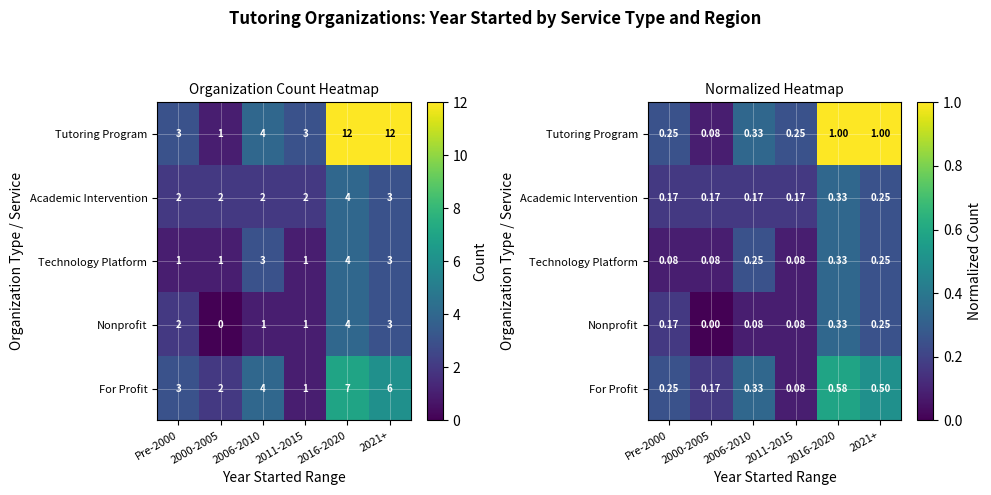

What is the sum of all Tutoring Program values?

2.9